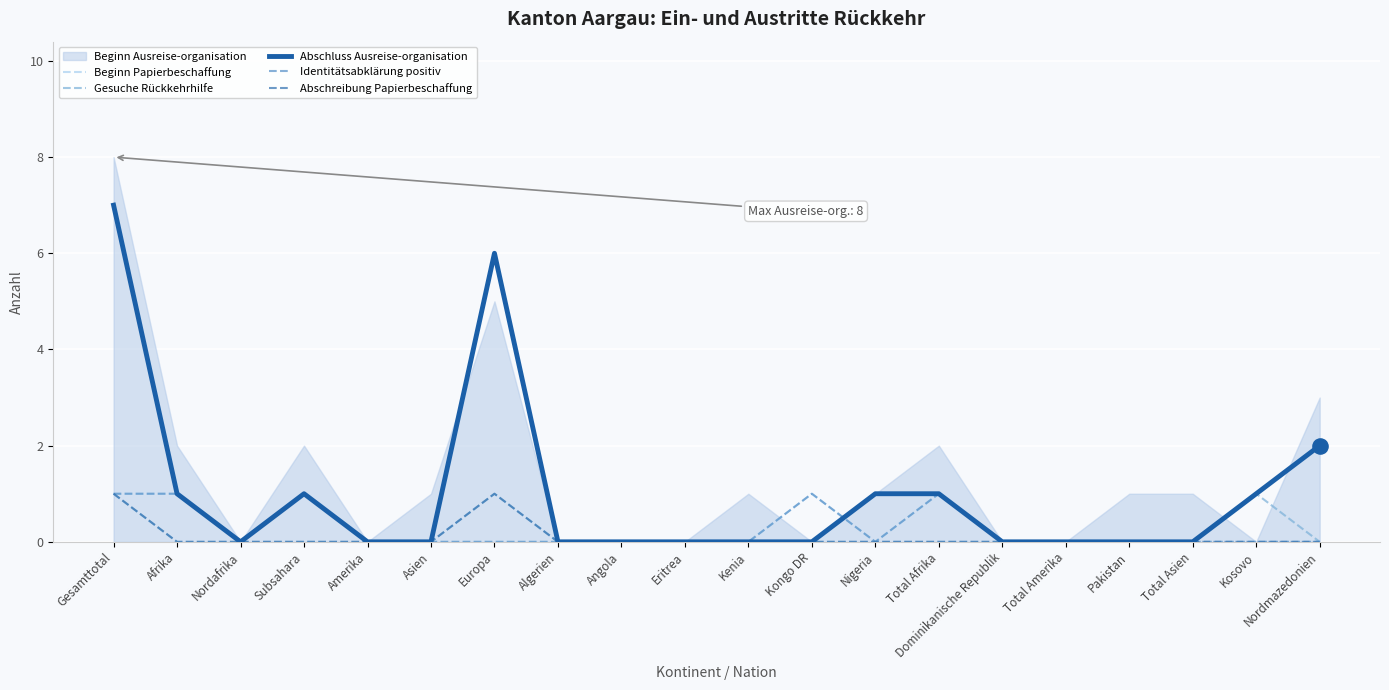

Which series has the widest spread of Y values?

Abschluss Ausreise-organisation